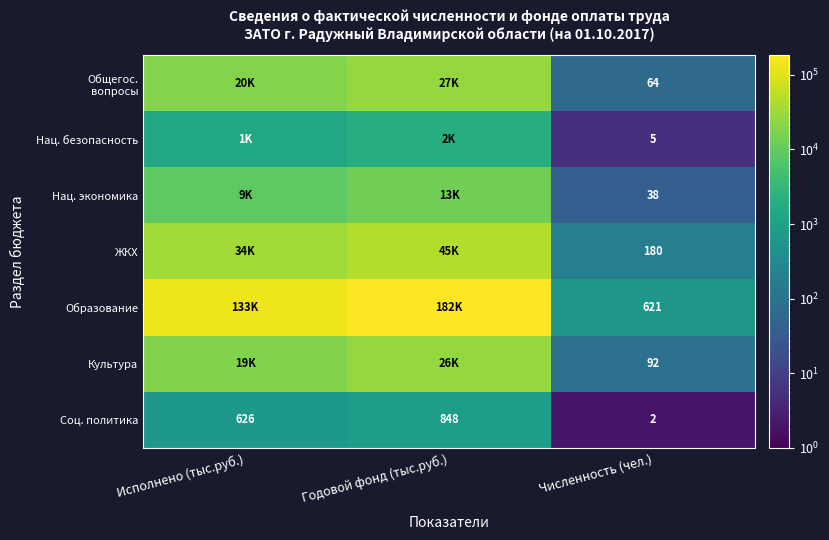

The Образование series shows 621.0 at Численность (чел.). True or false?

True